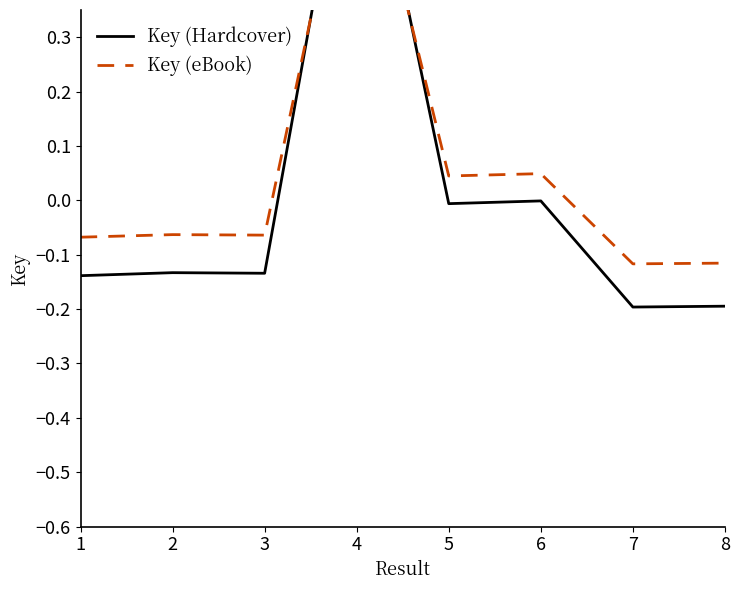

Which series ends up on top after the final intersection of Key (eBook) and Key (Hardcover)?

Key (eBook)